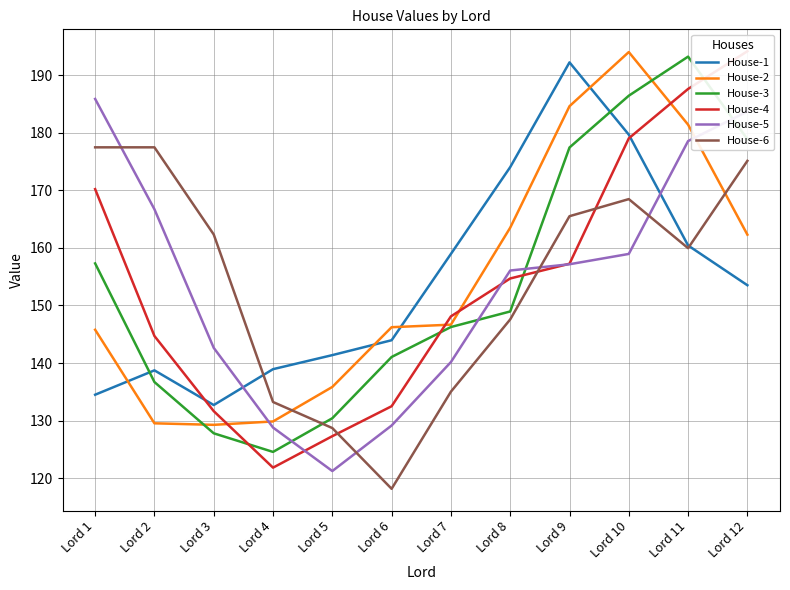

The value of House-4 at Lord 10 is 179.0. True or false?

True